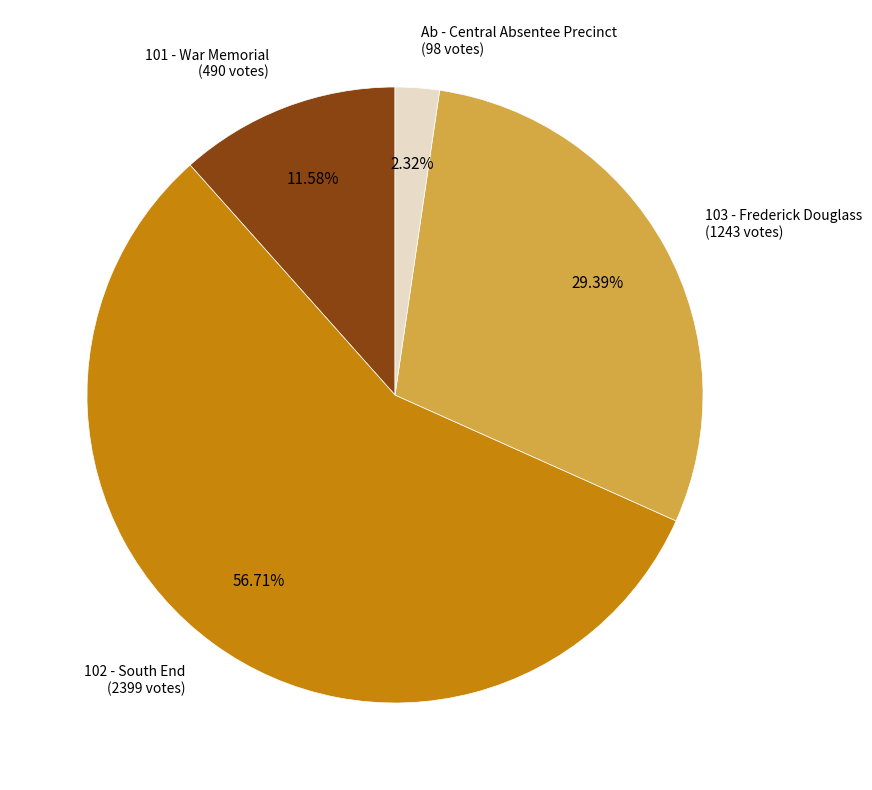

Is there any slice that represents more than half of the pie?

Yes